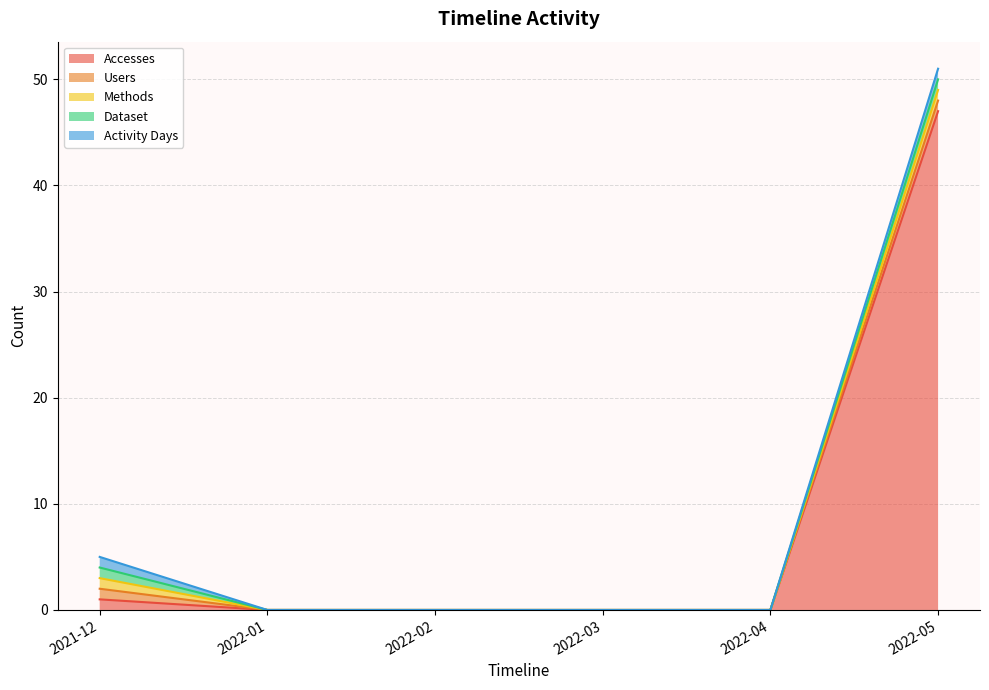

At which category is the sum across all series the highest?

2022-05